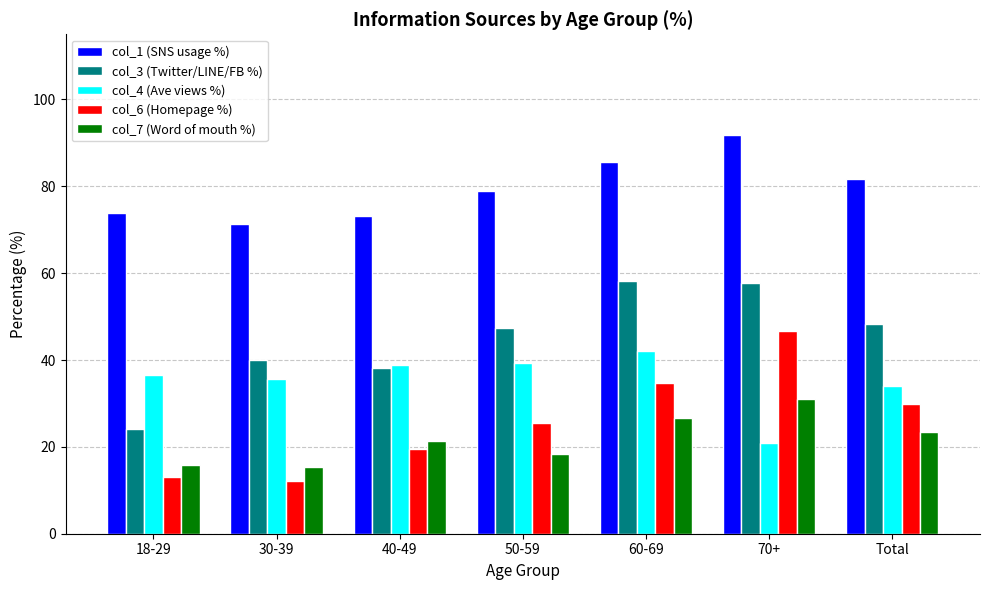

How many groups of bars are there?

7